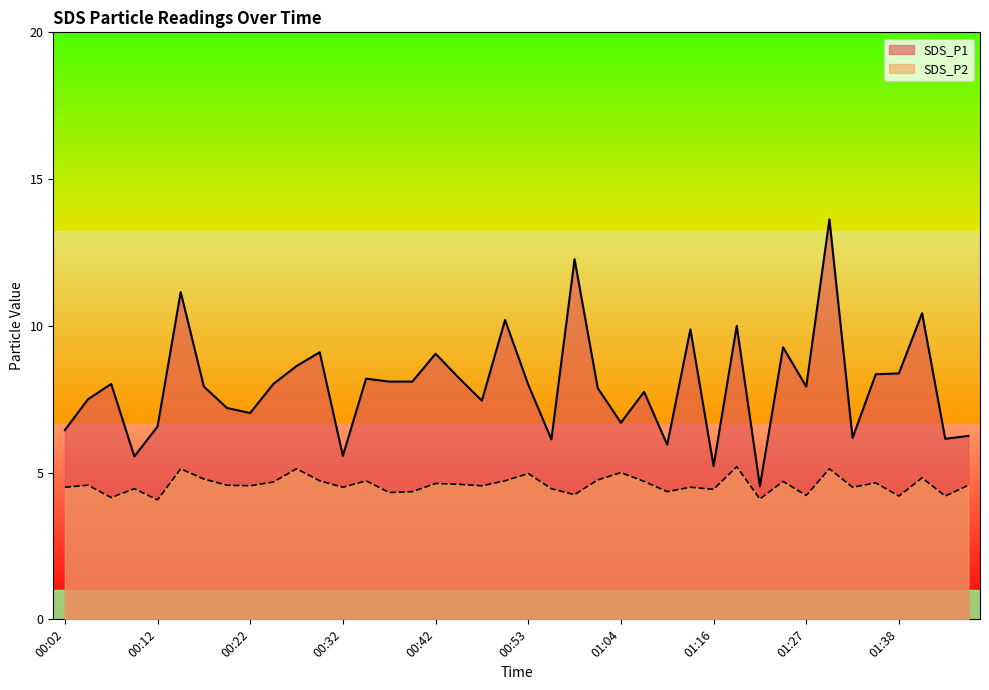

What is the sum of the SDS_P1 values at 00:48 and 00:27?

16.1